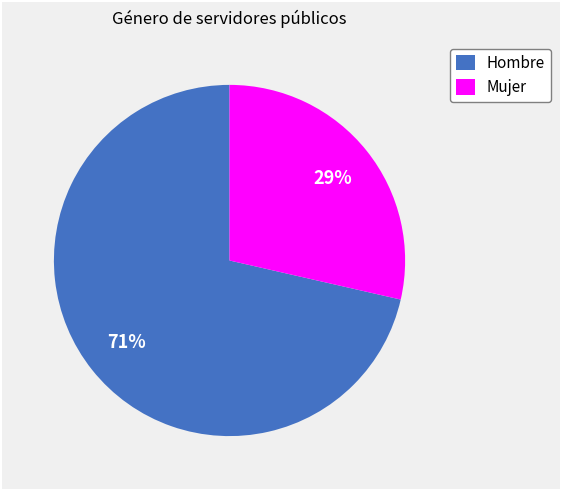

Count the number of slices in the pie.

2